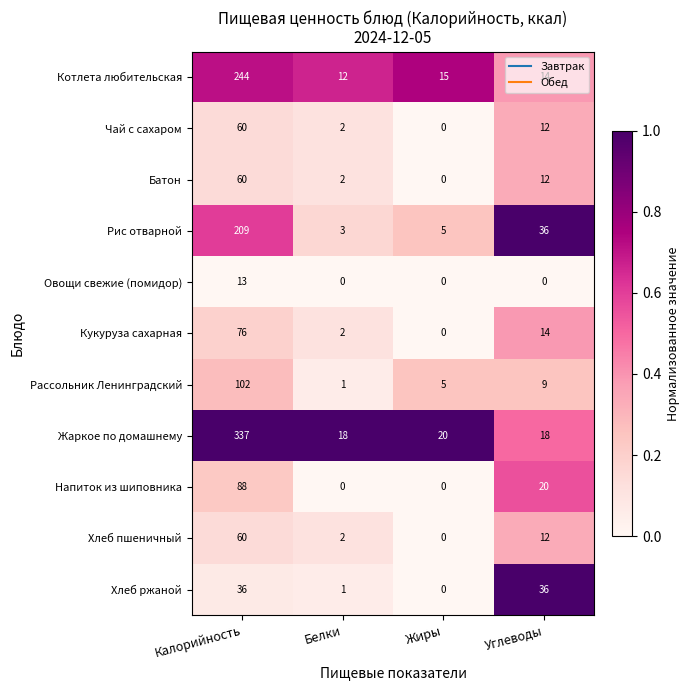

List the labels in order of Рассольник Ленинградский value, smallest first.

Белки, Жиры, Углеводы, Калорийность